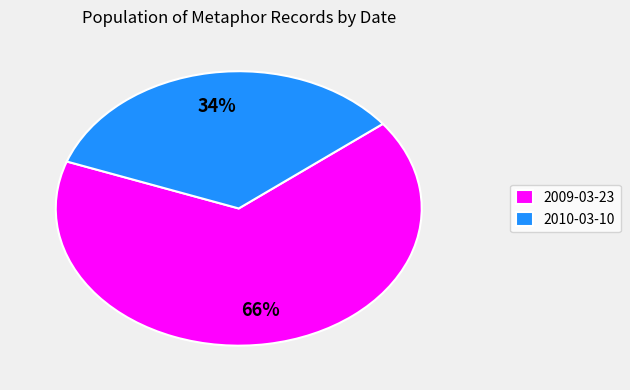

True or false: 2010-03-10 accounts for 43% of the total.

False